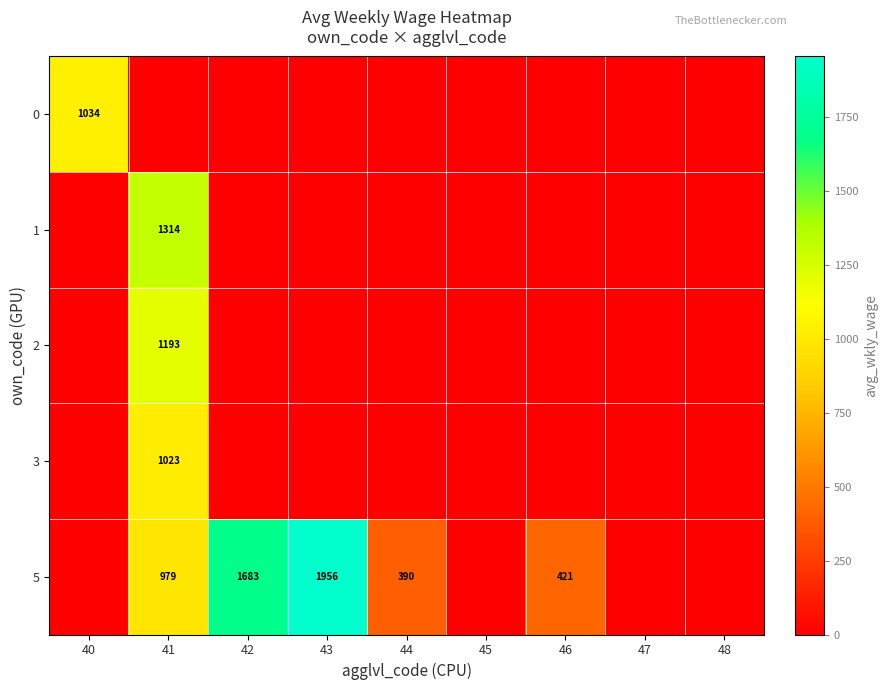

The 5 series shows 421 at 46. True or false?

True